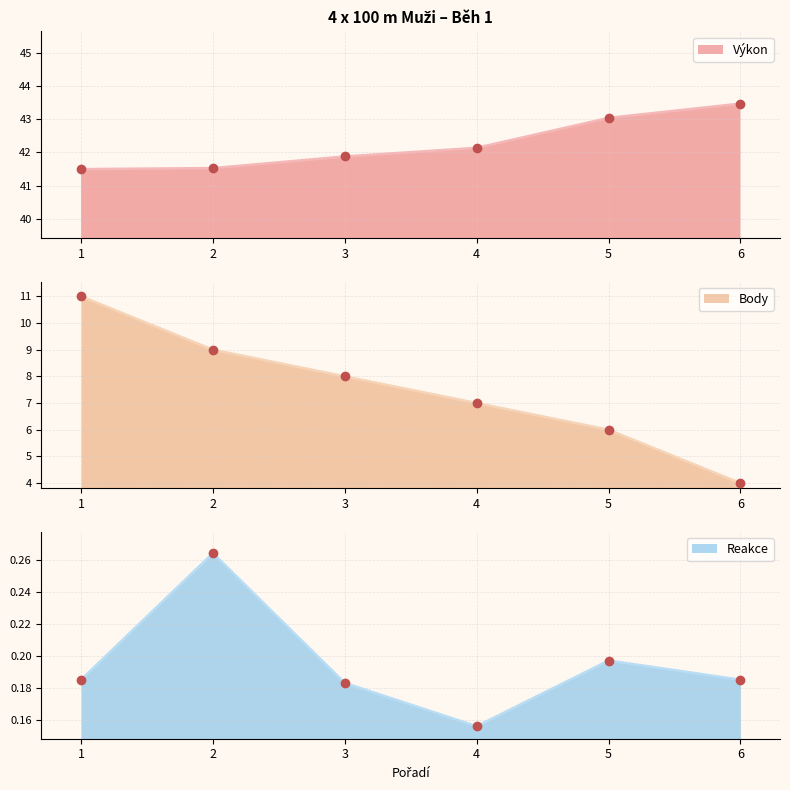

What is the difference between the highest and lowest values at 1?

41.3